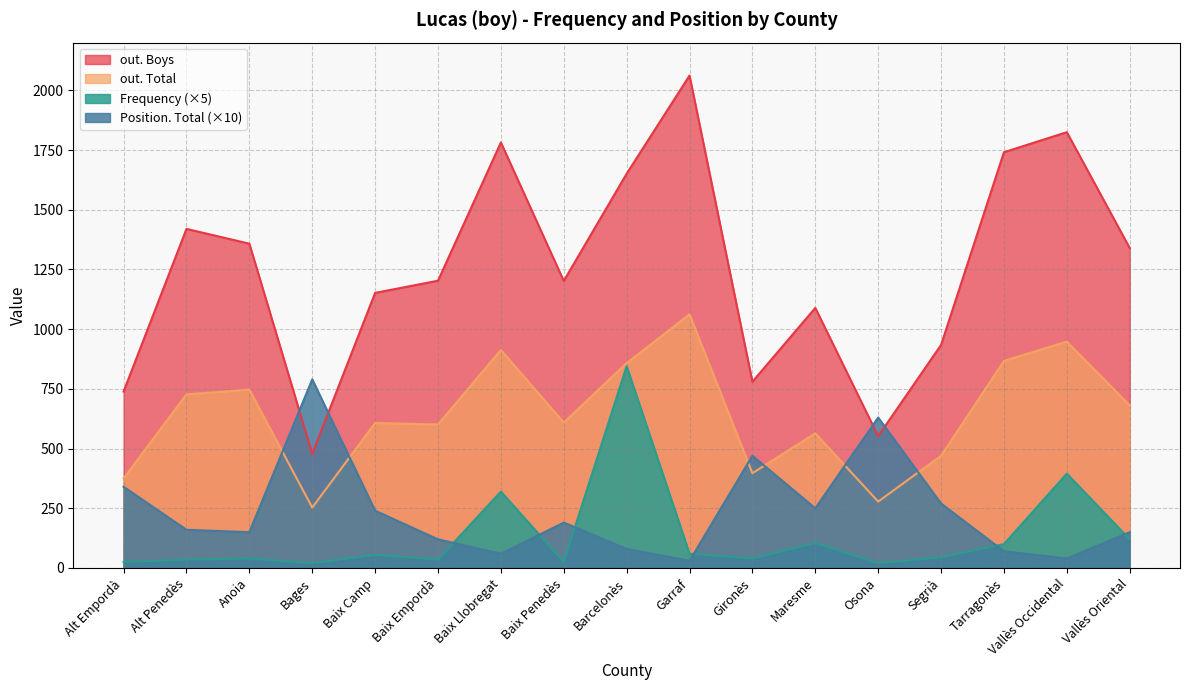

What are all the series names shown in the legend?

out. Boys, out. Total, Frequency (×5), Position. Total (×10)